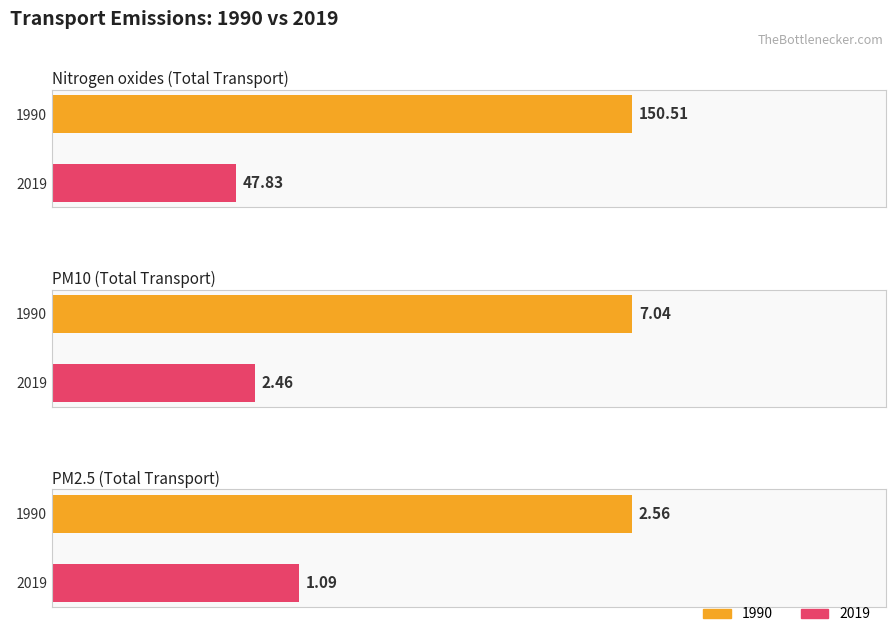

Reading left to right, what are all the values shown in this chart?

1990: 150.5	7.0	2.6
2019: 47.8	2.5	1.1